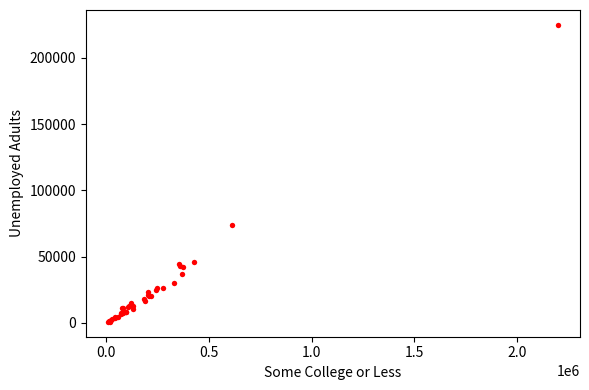

What Y value in the scatter plot is closest to 112763?

73432.3